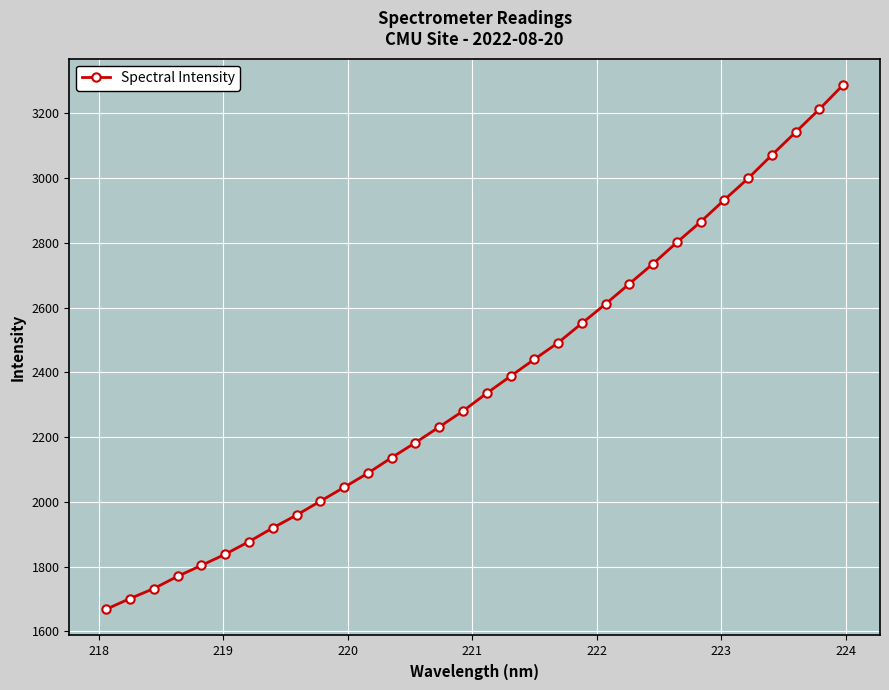

What is the smallest value displayed?

1668.6